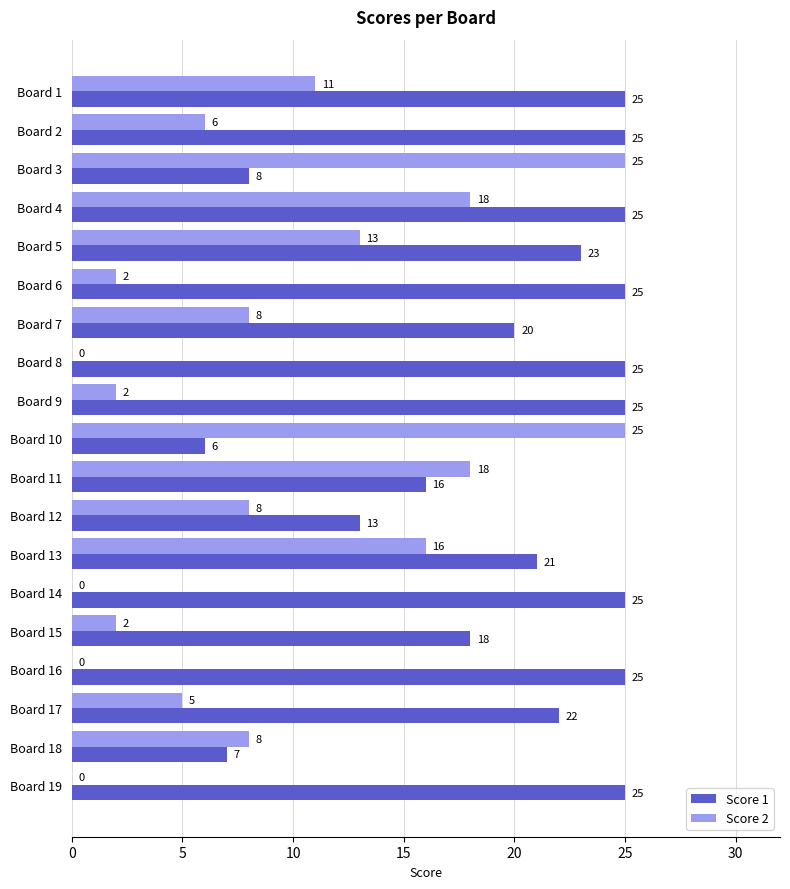

Which series changed the most between Board 5 and Board 17?

Score 2